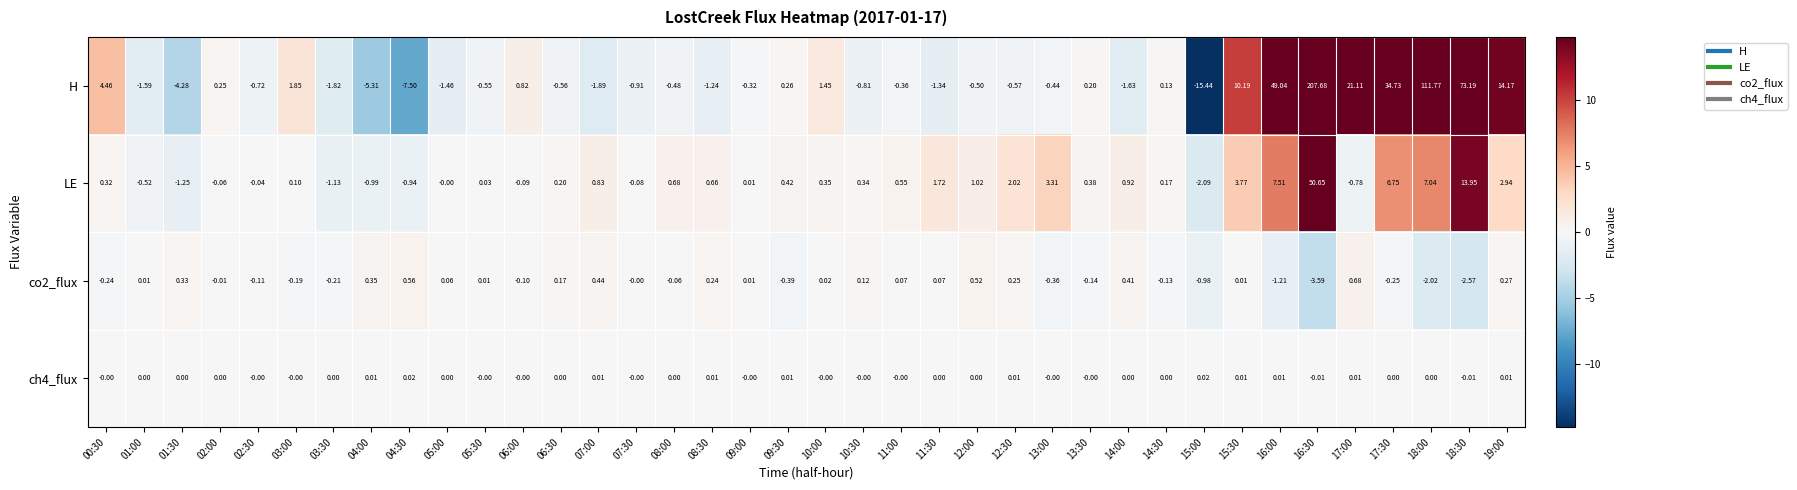

Which series changed the most between 07:00 and 14:00?

H